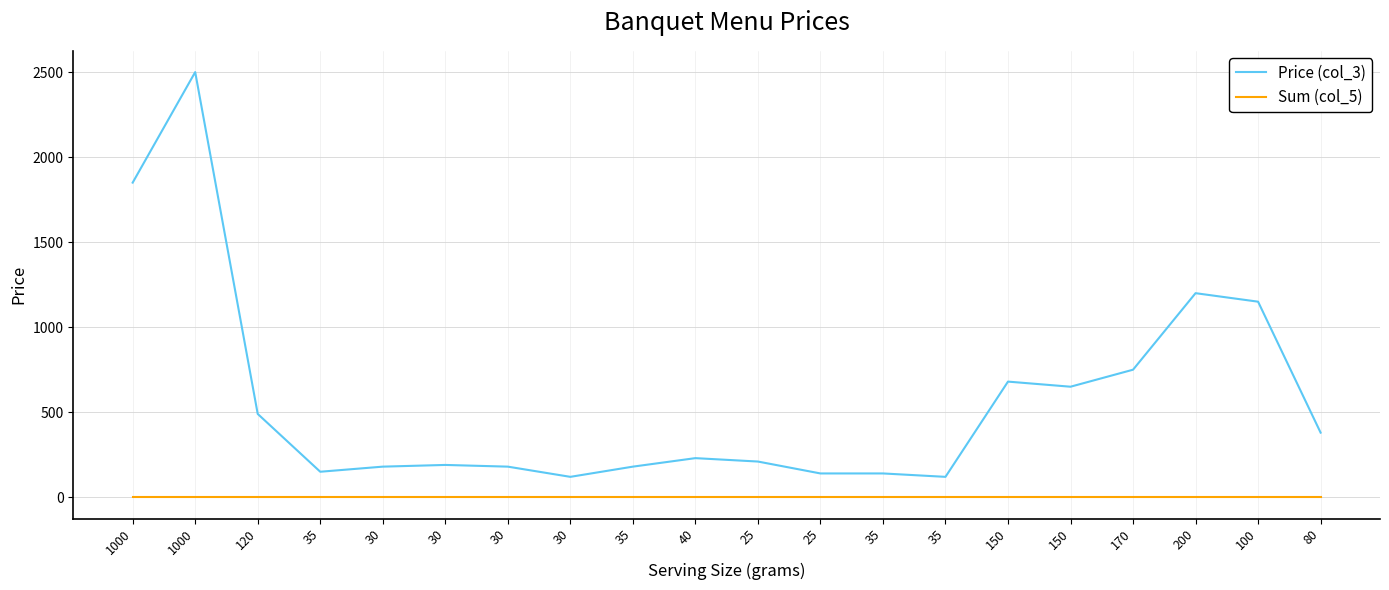

At which label is Price (col_3) closest to 1310?

200